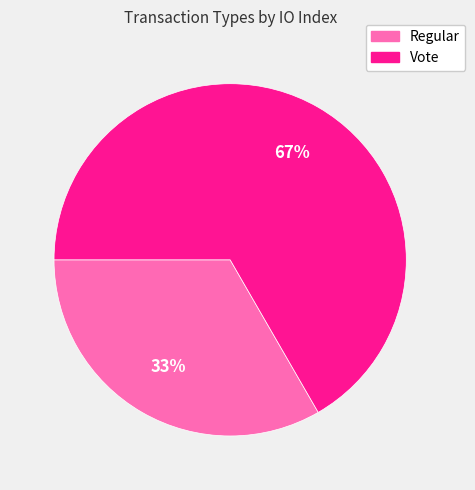

Between Vote and Regular, which is larger?

Vote